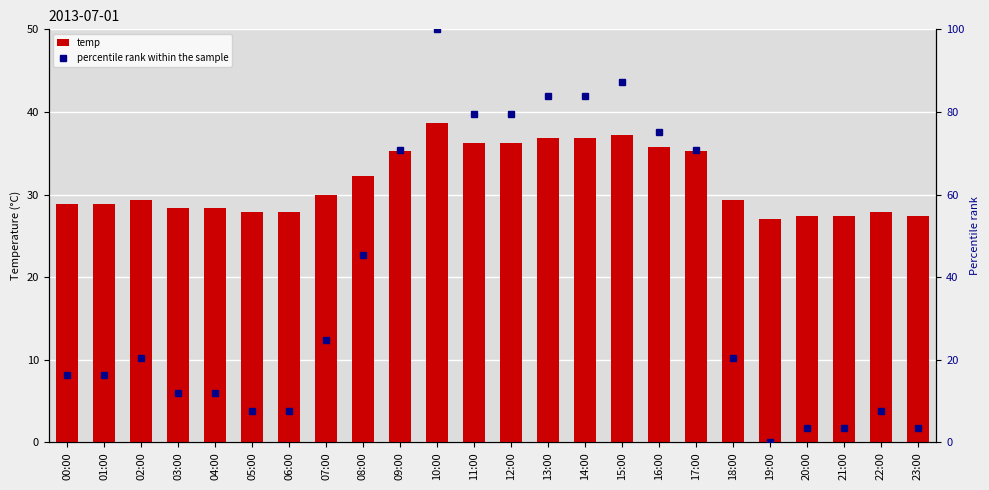

What is the difference between the highest and lowest values at 19:00?

27.0